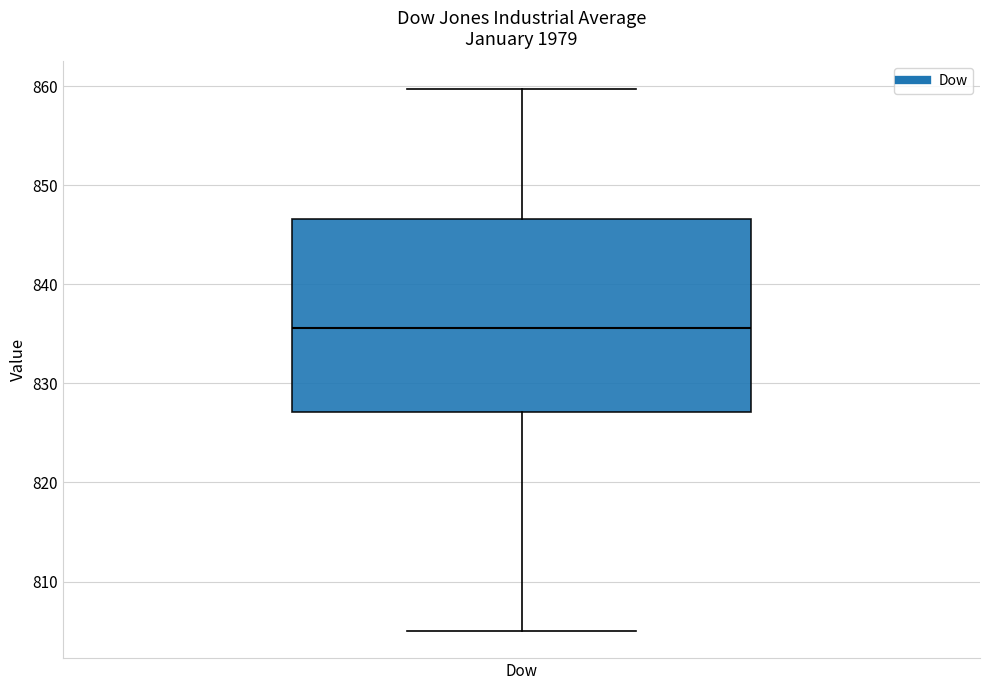

Transcribe this box plot: give where the median line is, the range the box spans, and where the two whiskers end, as read against the y-axis. The values are not printed on the chart, so give them approximately, as read against the axis.

median 836, box 827 to 847, whiskers 805 to 860